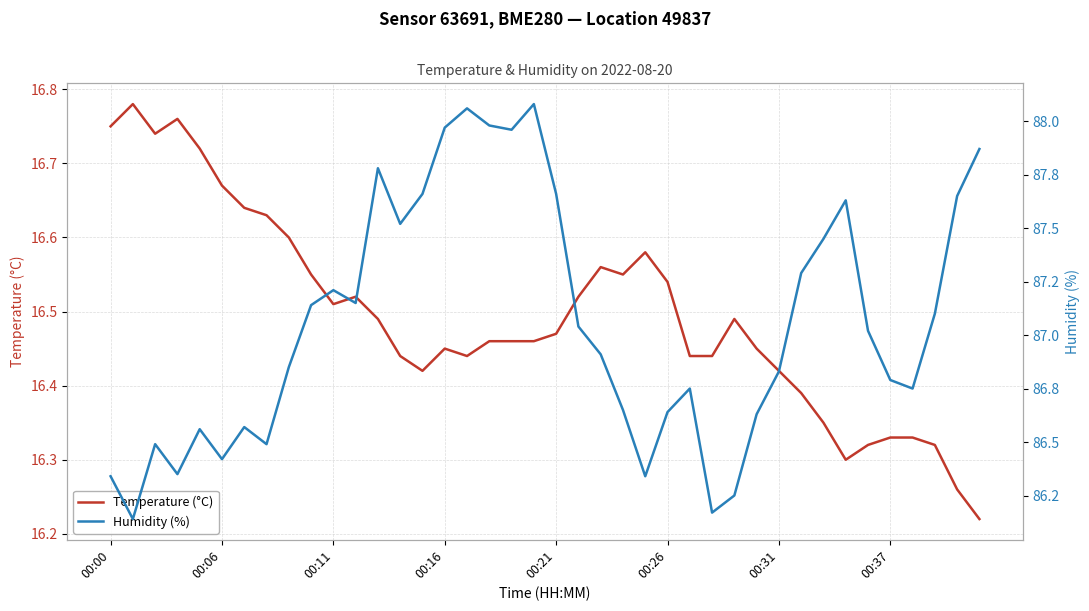

Reading right to left, extract all data points from this chart.

Temperature (°C): 16.2	16.3	16.3	16.3	16.3	16.3	16.3	16.4	16.4	16.4	16.4	16.5	16.4	16.4	16.5	16.6	16.6	16.6	16.5	16.5	16.5	16.5	16.5	16.4	16.4	16.4	16.4	16.5	16.5	16.5	16.6	16.6	16.6	16.6	16.7	16.7	16.8	16.7	16.8	16.8
Humidity (%): 87.9	87.7	87.1	86.8	86.8	87.0	87.6	87.5	87.3	86.8	86.6	86.2	86.2	86.8	86.6	86.3	86.7	86.9	87.0	87.7	88.1	88.0	88.0	88.1	88.0	87.7	87.5	87.8	87.2	87.2	87.1	86.8	86.5	86.6	86.4	86.6	86.3	86.5	86.1	86.3